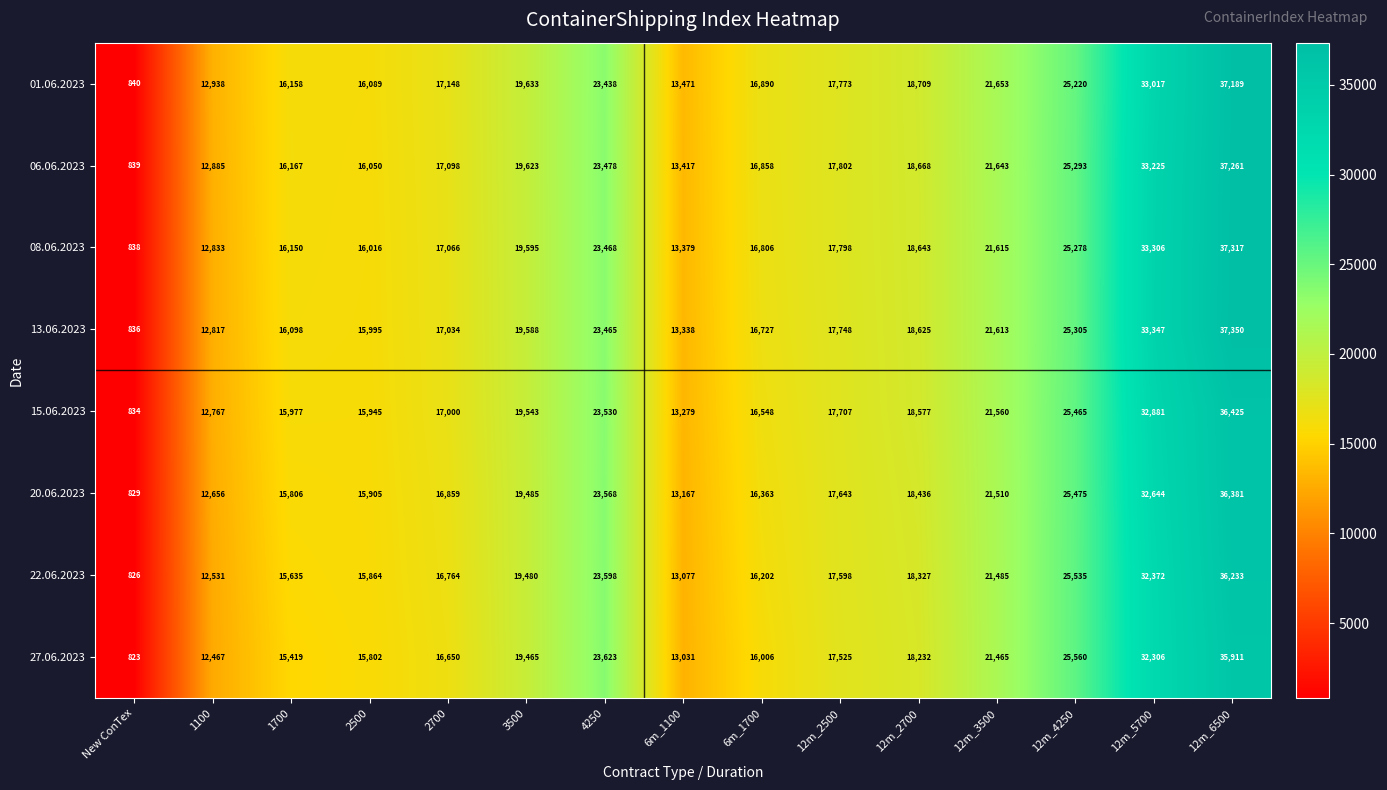

Which series changed the most between 3500 and 12m_4250?

27.06.2023